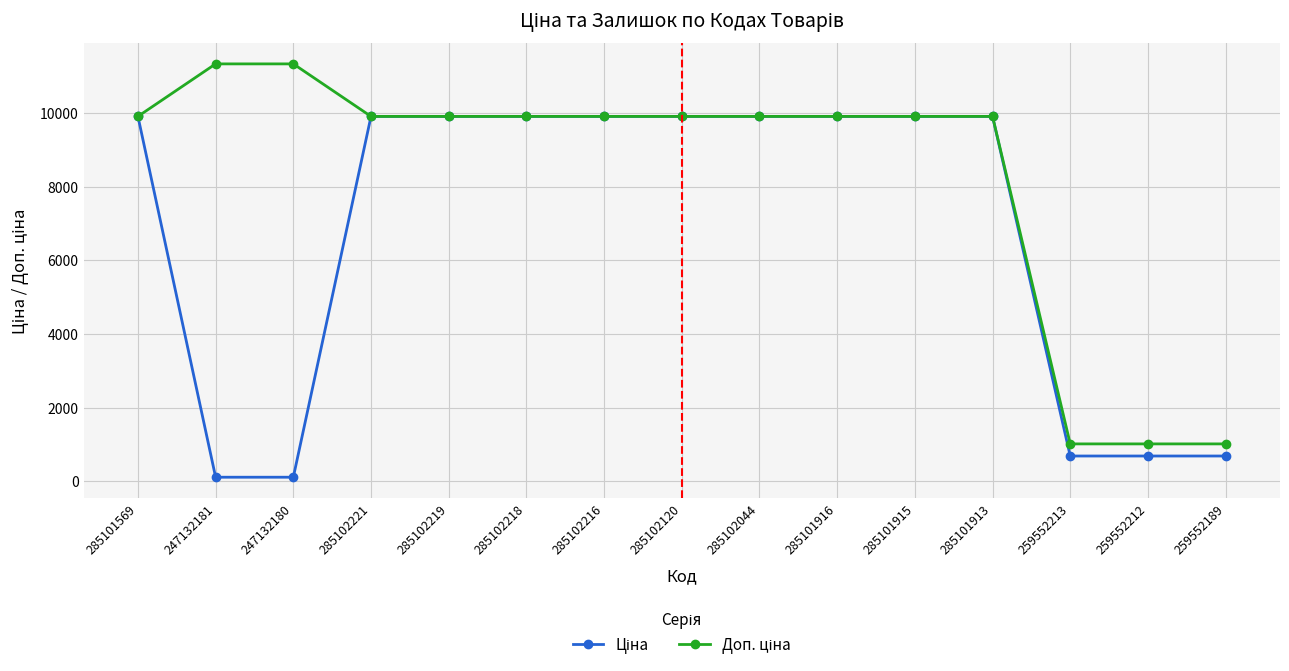

What is the spread (max minus min) of values at 259552189?

328.7